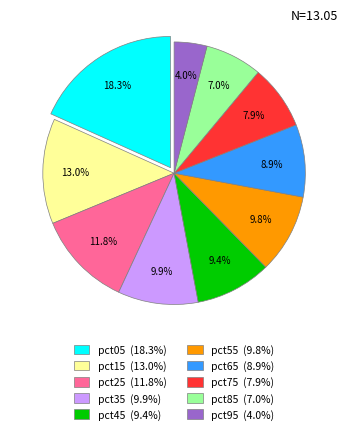

What is the ratio of the value at pct85 to the value at pct25?

0.6